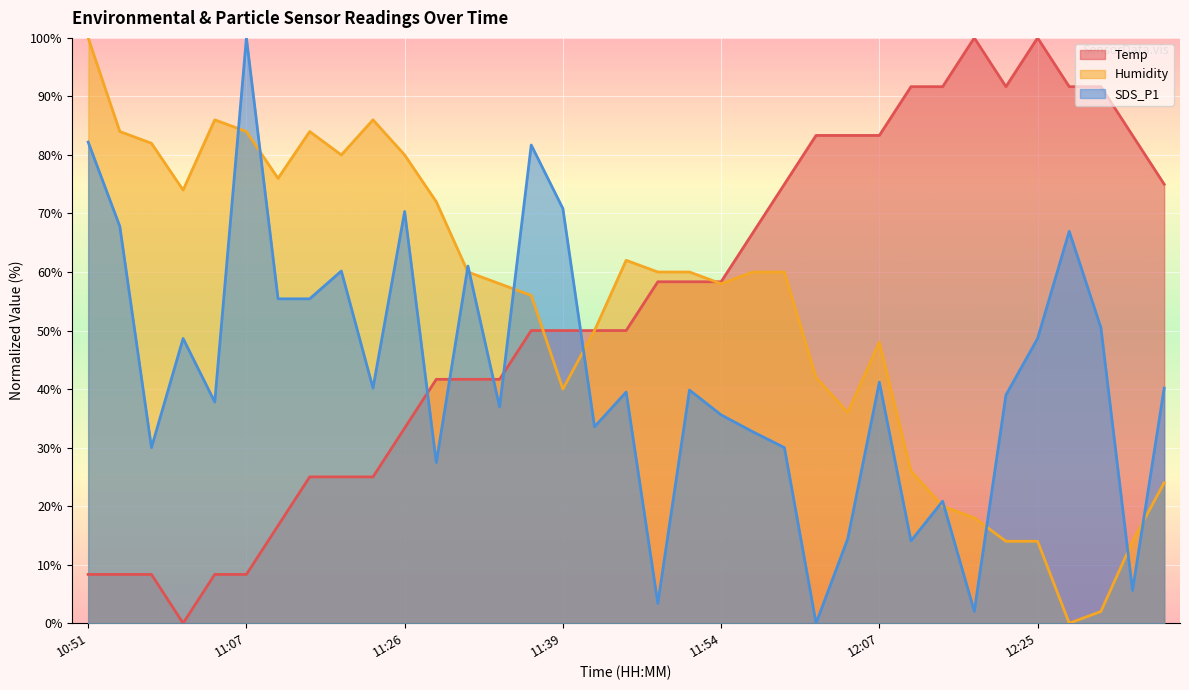

What is the total value across all series at 11:29?

141.1